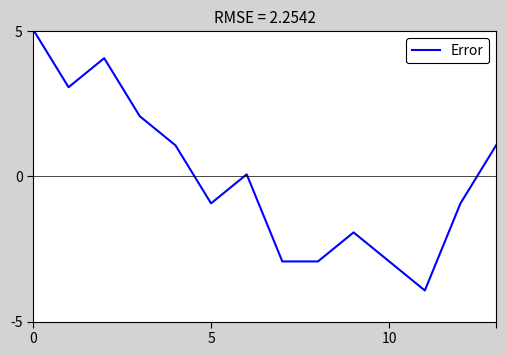

How many lines are shown in the chart?

1